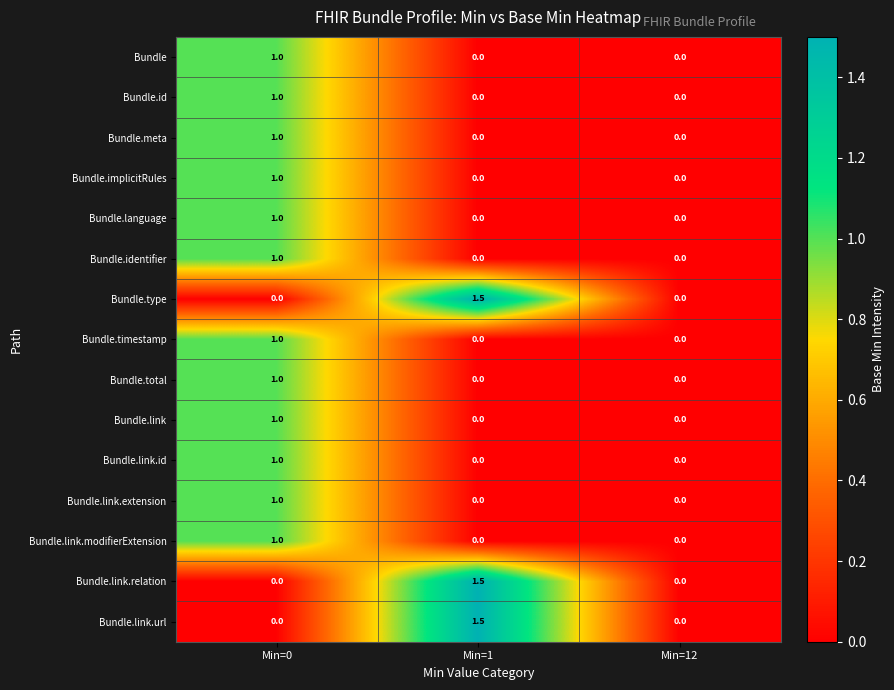

What is the average value of the Bundle.identifier series?

0.3